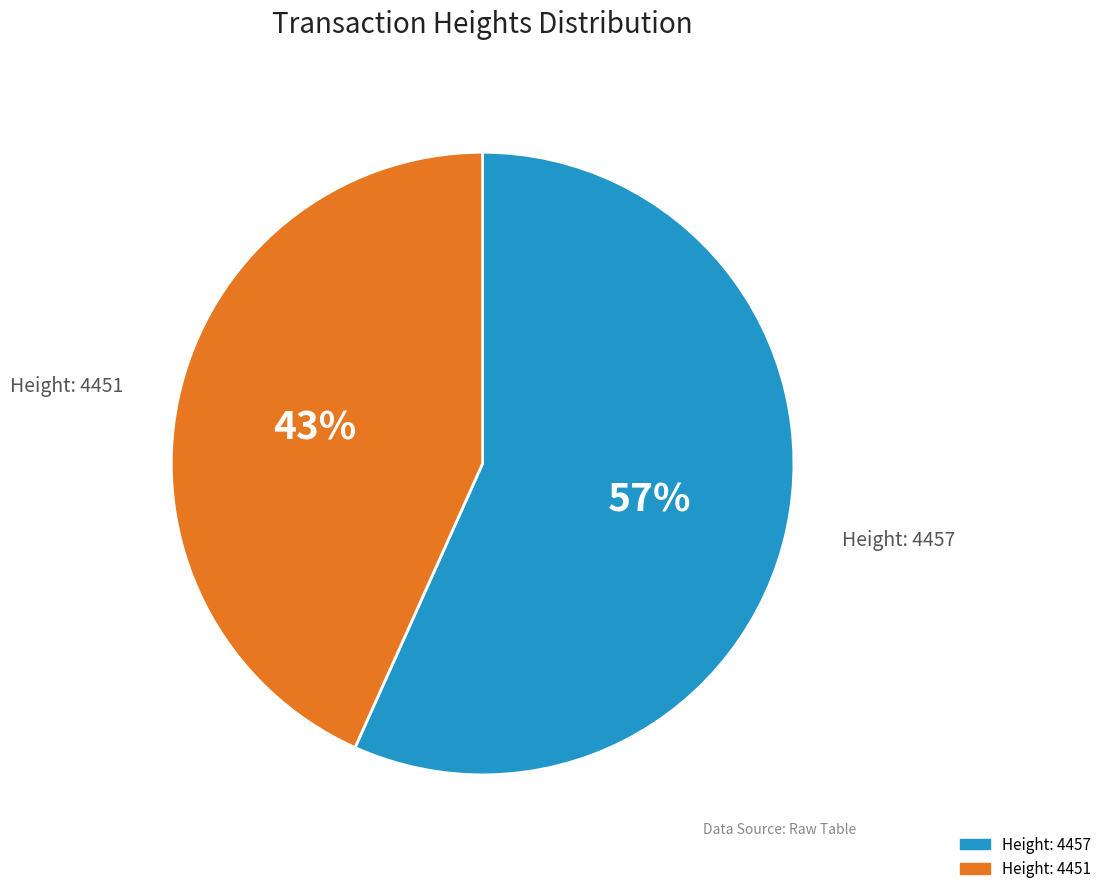

What percentage is the Height: 4451 slice, to the nearest percent?

43%